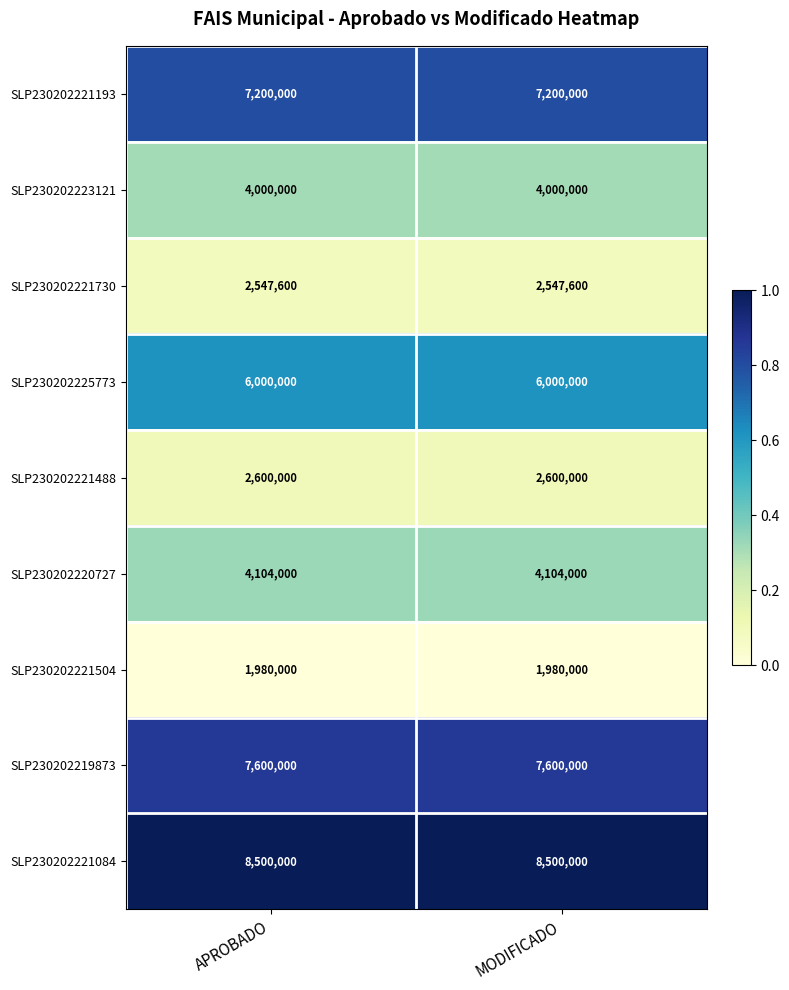

Reading right to left, transcribe all the data shown in this chart.

SLP230202221193: 7200000	7200000
SLP230202223121: 4000000	4000000
SLP230202221730: 2547600	2547600
SLP230202225773: 6000000	6000000
SLP230202221488: 2600000	2600000
SLP230202220727: 4104000	4104000
SLP230202221504: 1980000	1980000
SLP230202219873: 7600000	7600000
SLP230202221084: 8500000	8500000